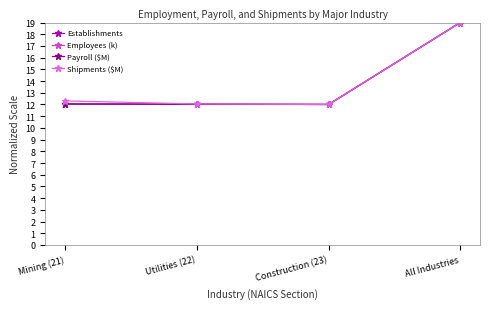

Does the chart have visible grid lines?

No